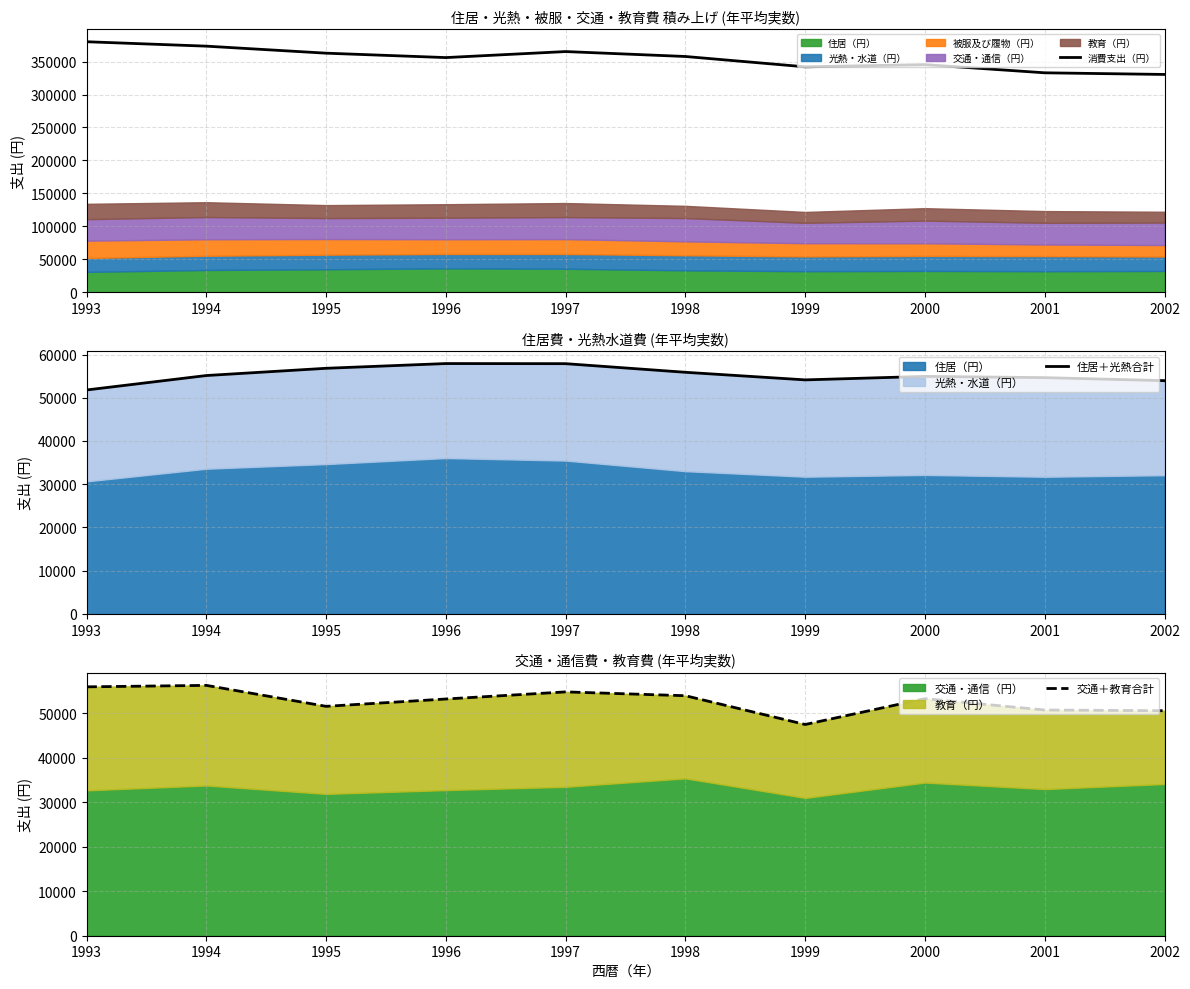

How many lines are shown in the chart?

3